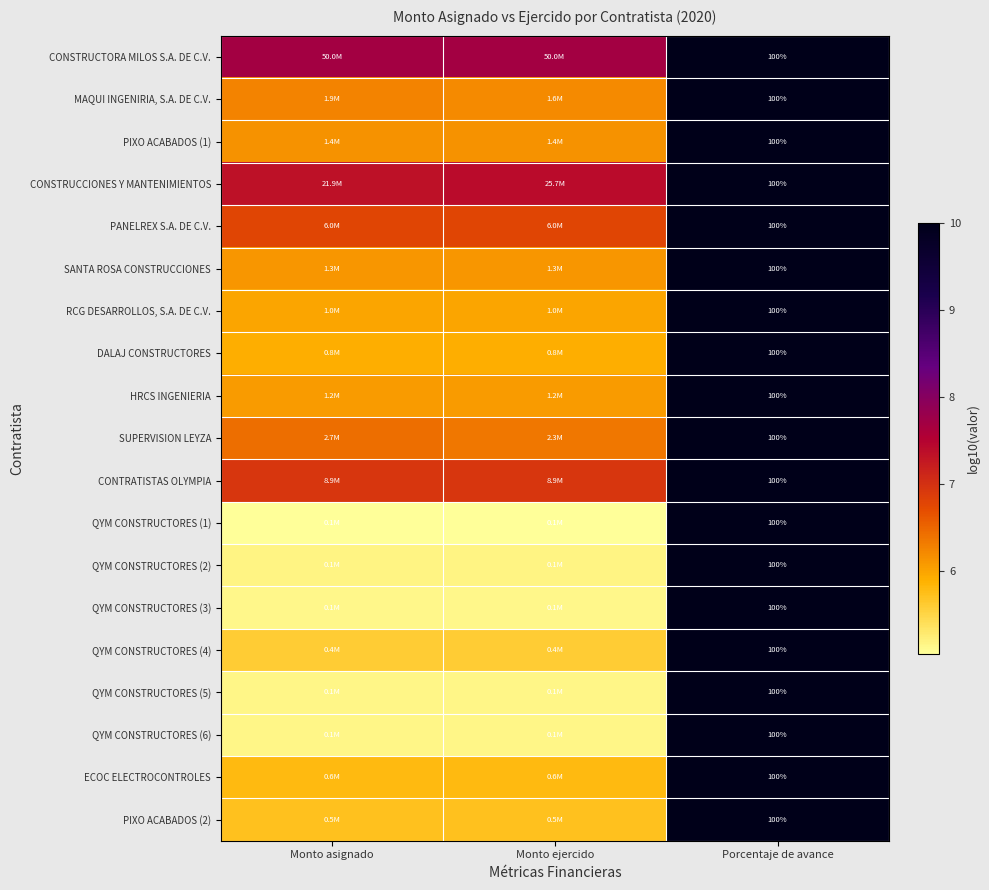

At which category is the sum across all series the highest?

Porcentaje de avance